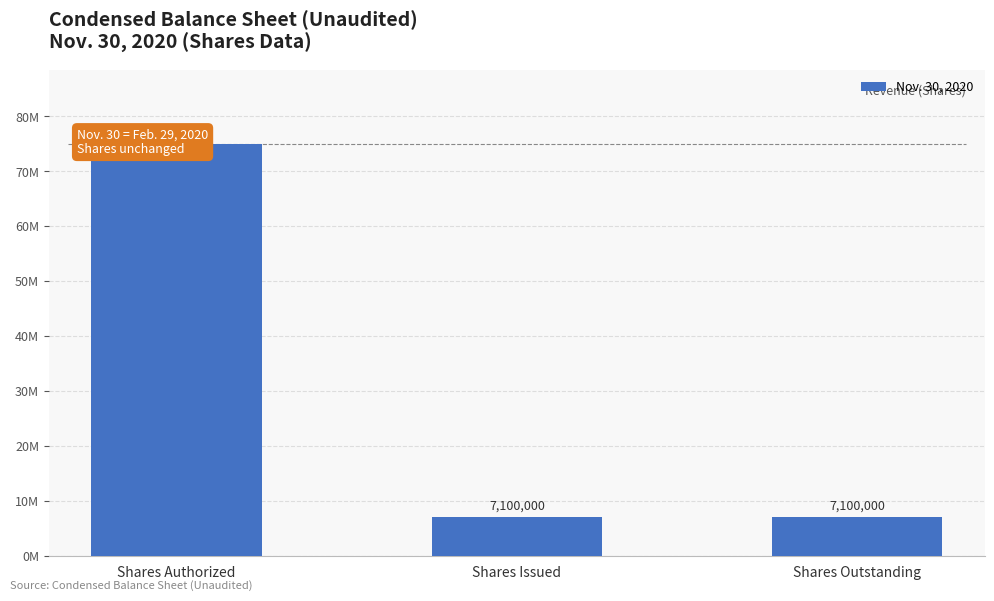

Reading left to right, transcribe all the data shown in this chart.

75000000	7100000	7100000